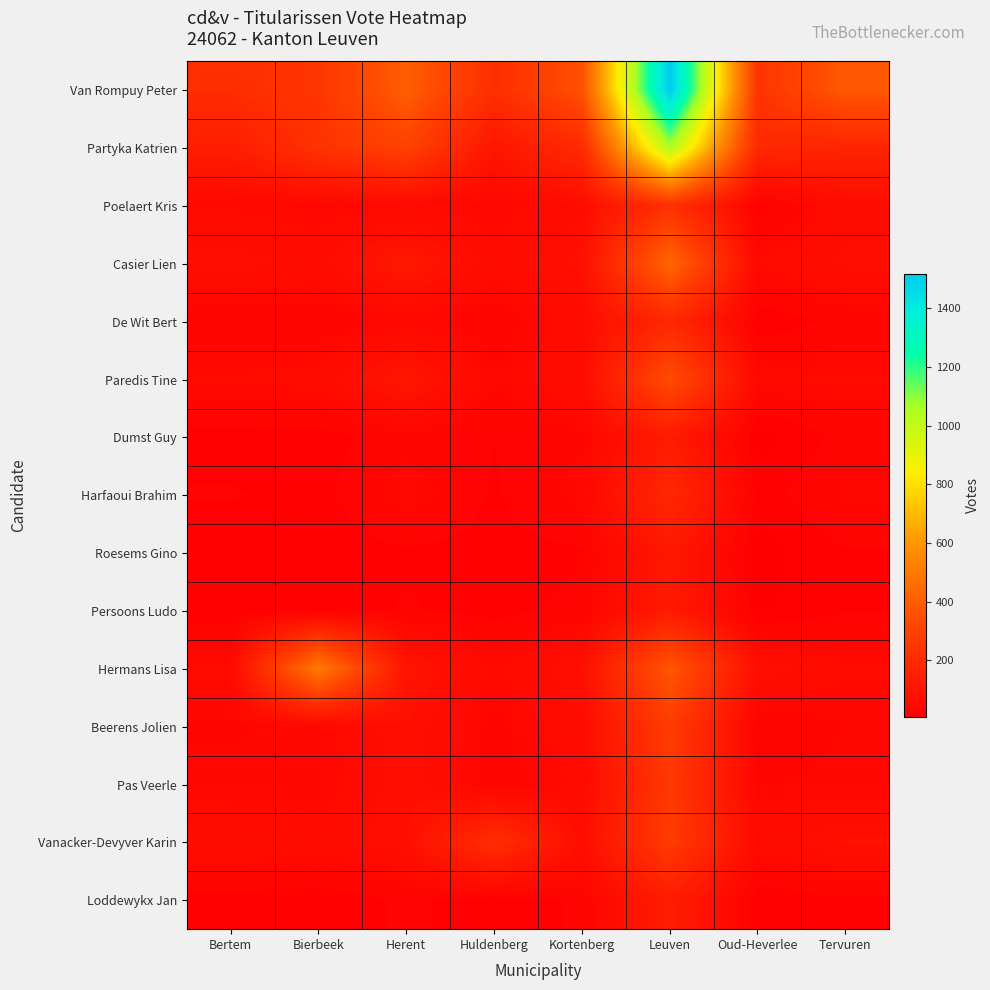

Which series has the largest total across all categories?

Van Rompuy Peter